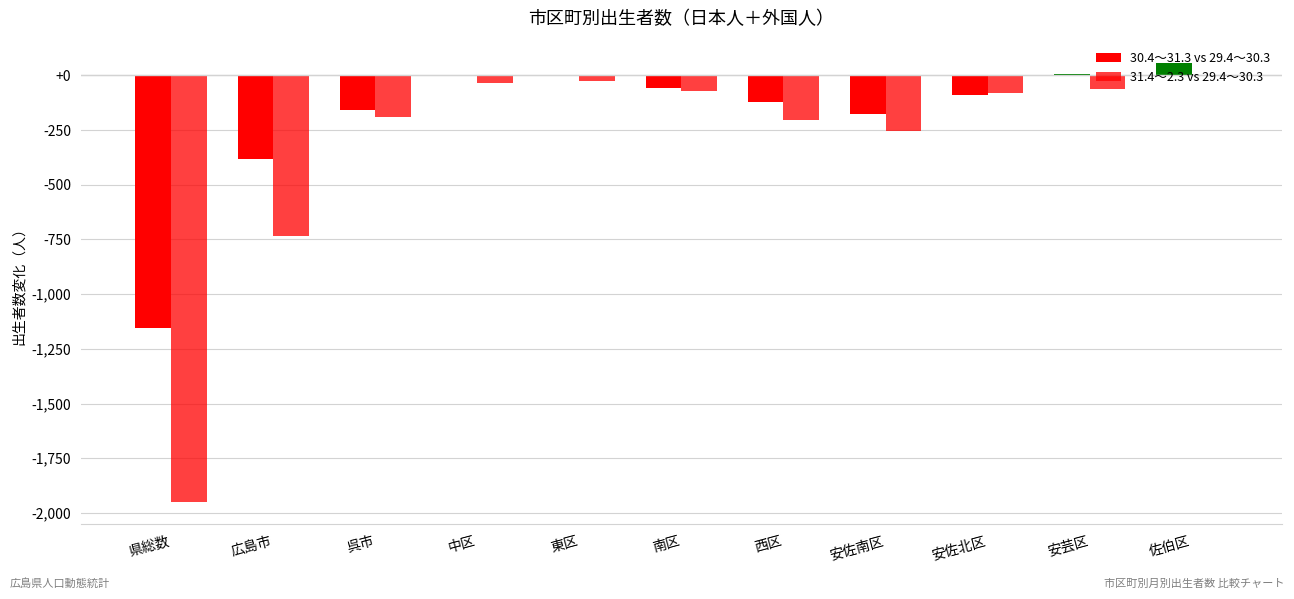

The value of 31.4～2.3 vs 29.4～30.3 at 南区 is -70. True or false?

True